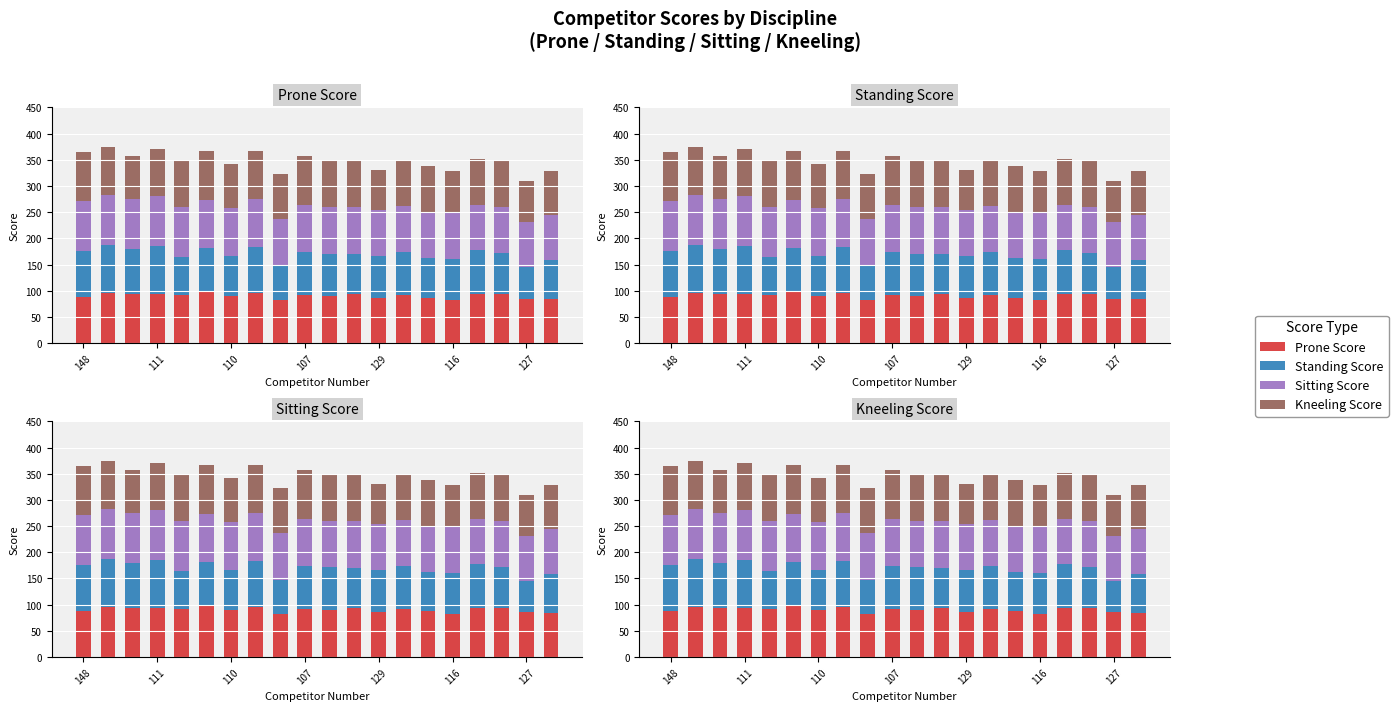

What is the greatest value displayed?

97